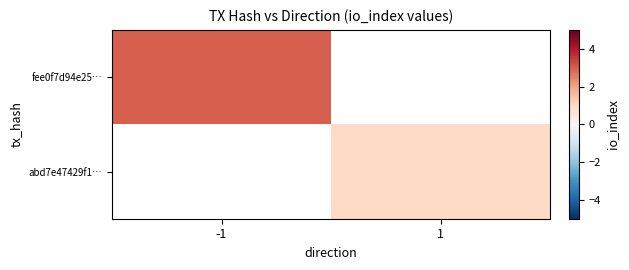

Rank the series by their maximum value, from lowest to highest.

fee0f7d94e25…, abd7e47429f1…